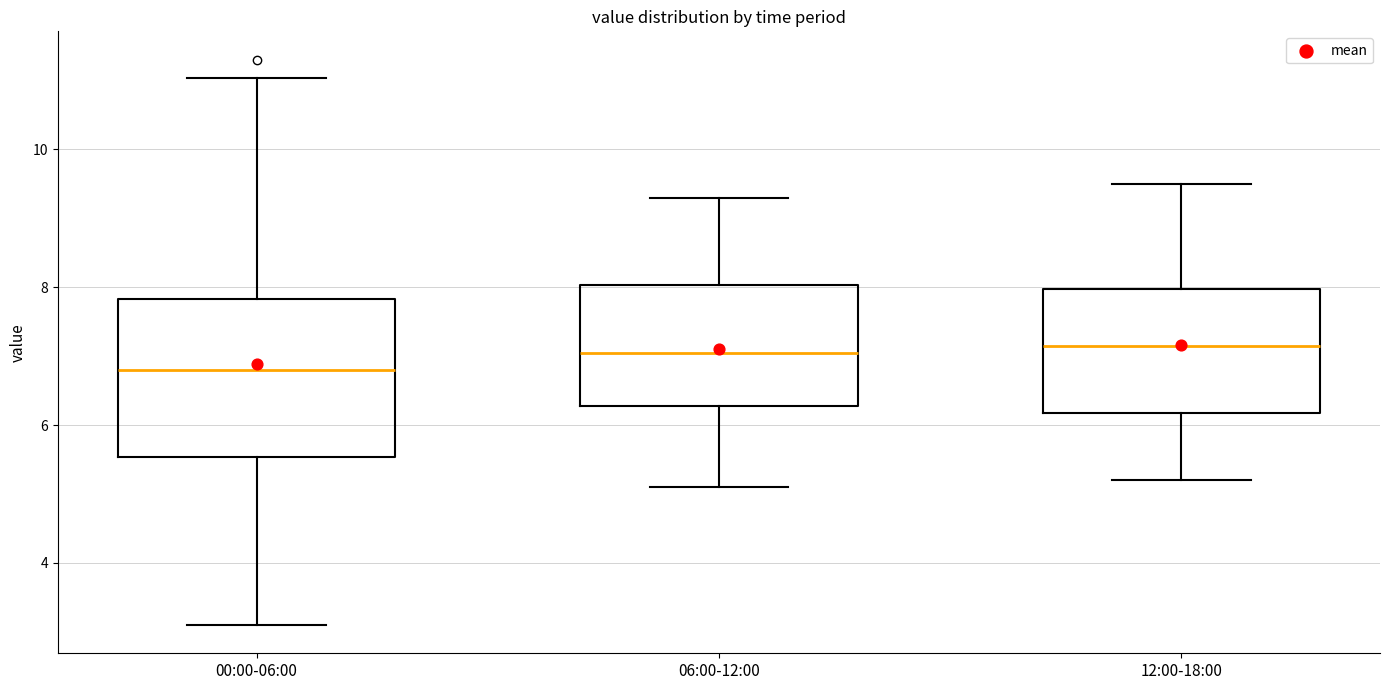

Where does the upper whisker of the box for 06:00-12:00 end on the y-axis? The values are not printed on the chart, so give them approximately, as read against the axis.

9.4